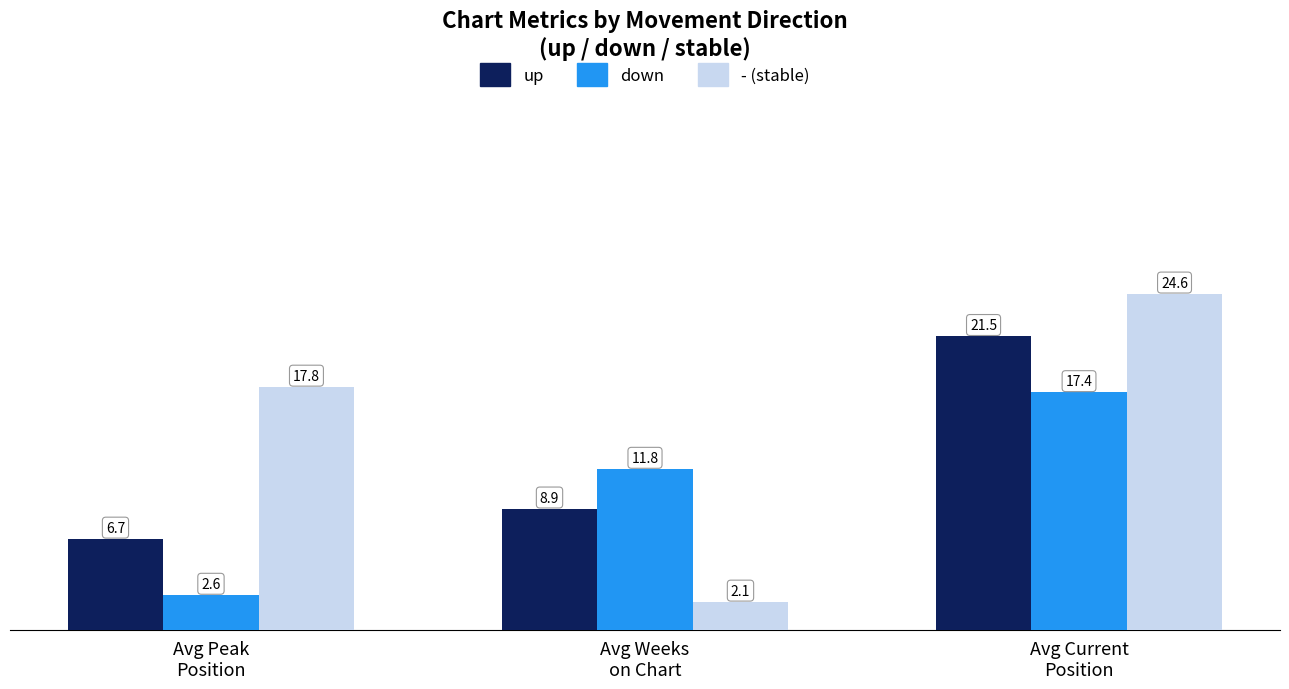

What is the minimum value shown in the chart?

2.1